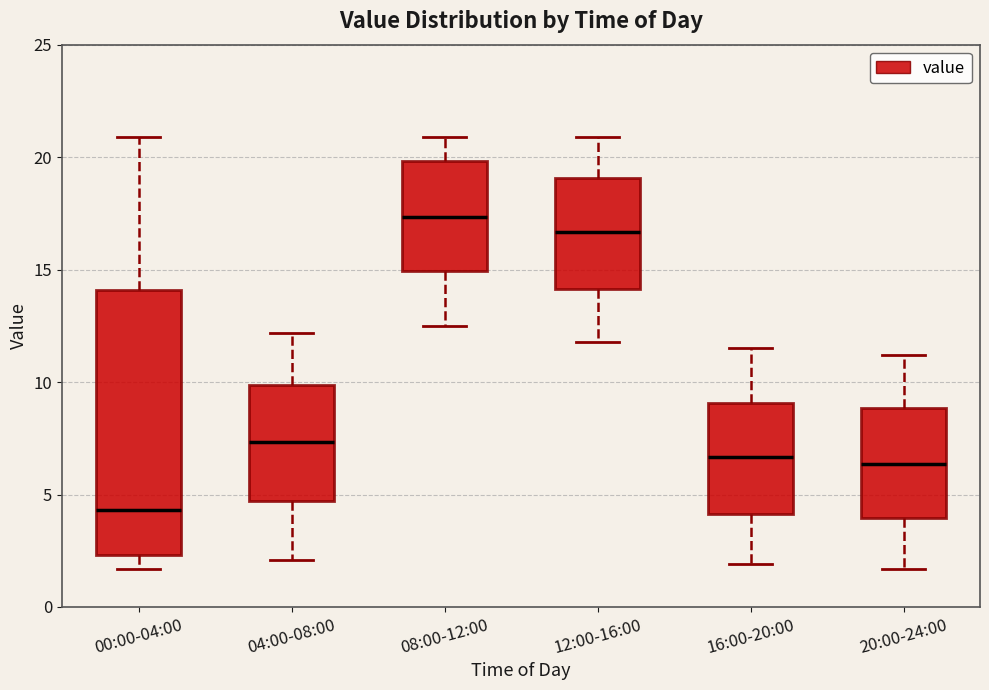

Where is the upper edge of the box for 04:00-08:00 on the y-axis? The values are not printed on the chart, so give them approximately, as read against the axis.

10.0